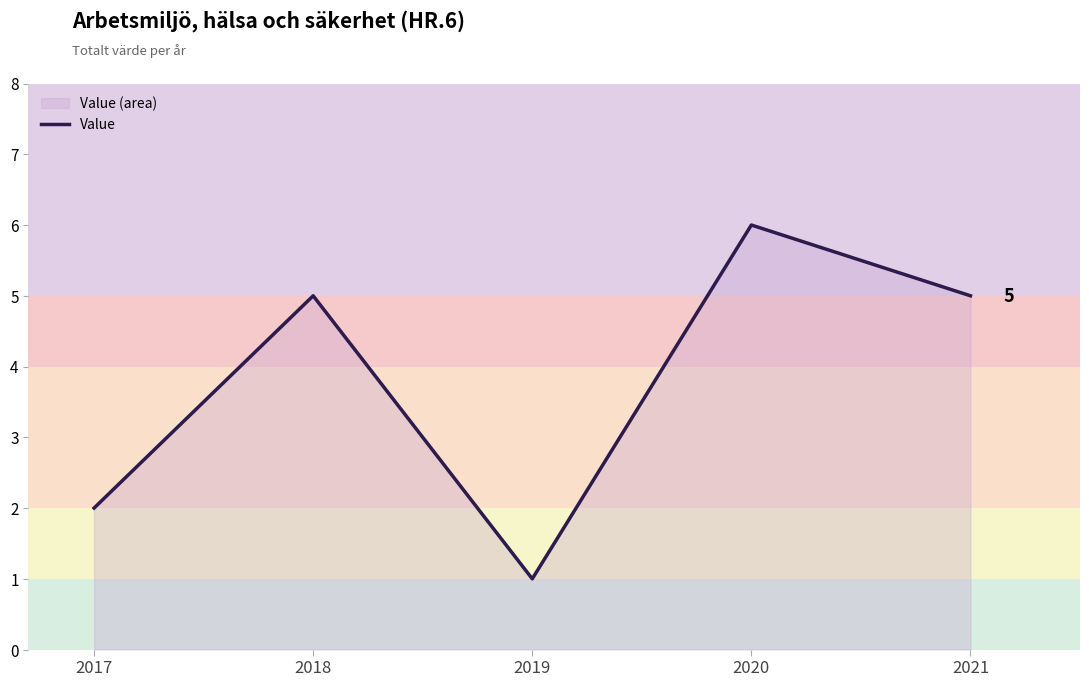

Does the chart have visible grid lines?

No